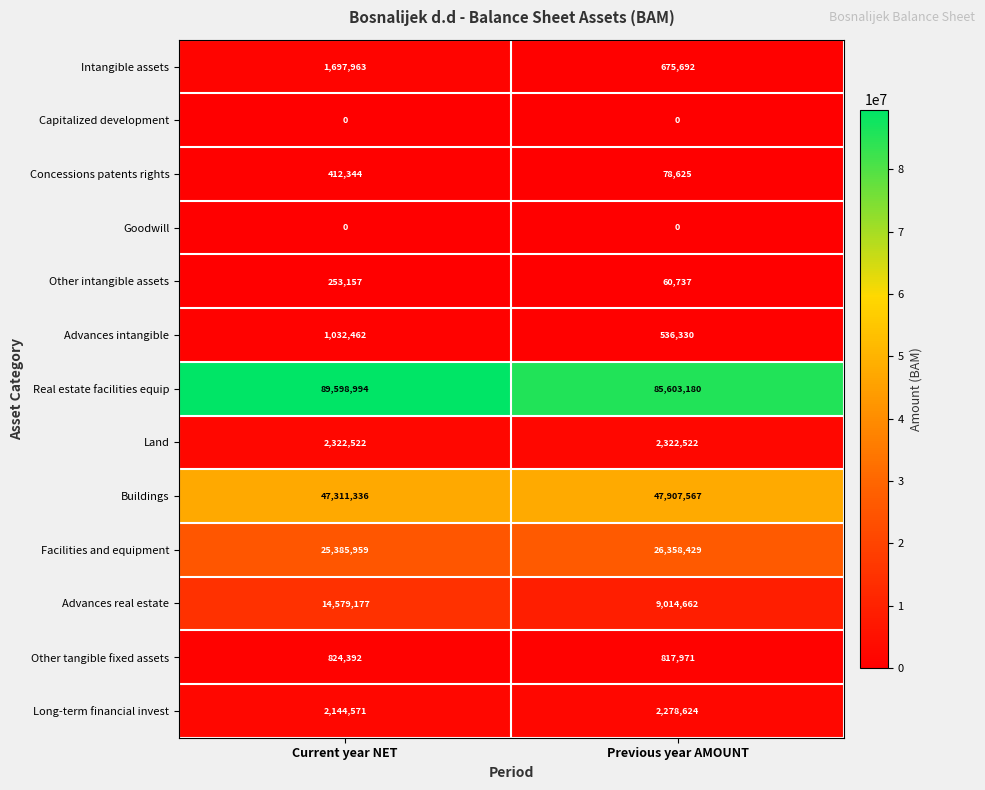

Reading right to left, extract all data points from this chart.

Intangible assets: 675692	1697963
Capitalized development: 0	0
Concessions patents rights: 78625	412344
Goodwill: 0	0
Other intangible assets: 60737	253157
Advances intangible: 536330	1032462
Real estate facilities equip: 85603180	89598994
Land: 2322522	2322522
Buildings: 47907567	47311336
Facilities and equipment: 26358429	25385959
Advances real estate: 9014662	14579177
Other tangible fixed assets: 817971	824392
Long-term financial invest: 2278624	2144571